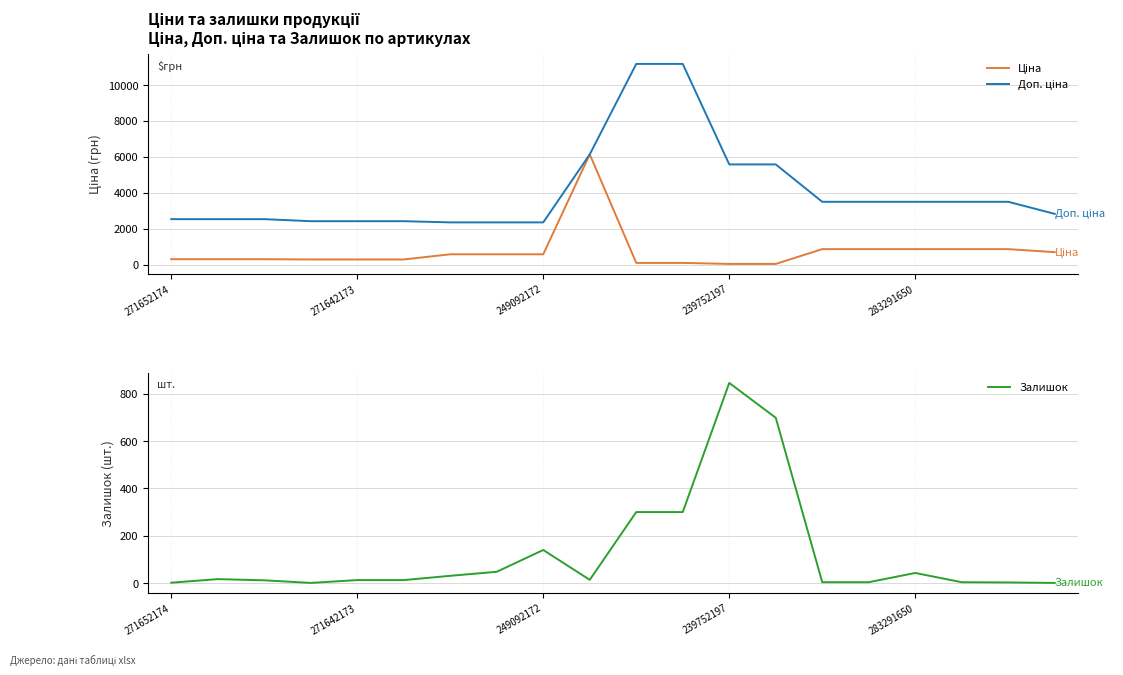

What is the maximum value for Залишок?

845